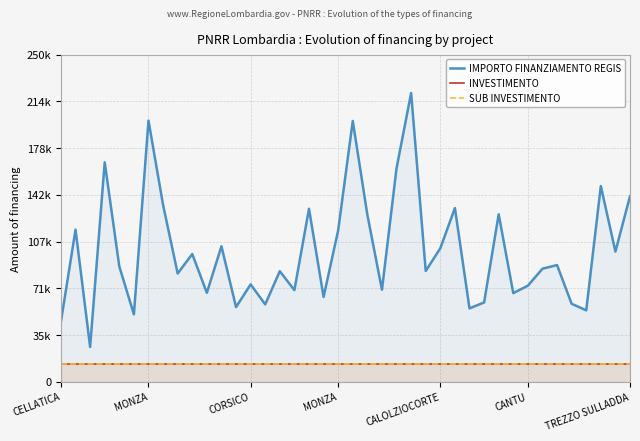

What is the highest value of the SUB INVESTIMENTO series?

14000.0